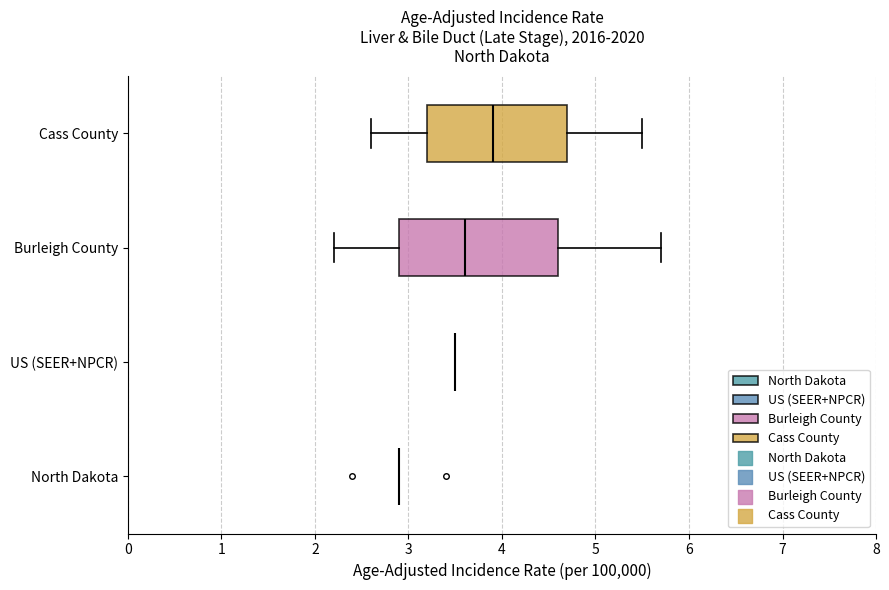

Reading bottom to top, read every box against the x-axis: the position of its median line, the range the box covers, and the ends of its whiskers. The values are not printed on the chart, so give them approximately, as read against the axis.

North Dakota: box collapsed to a line at 2.9, whiskers 2.9 to 2.9
US (SEER+NPCR): box collapsed to a line at 3.5, whiskers 3.5 to 3.5
Burleigh County: median 3.6, box 2.9 to 4.6, whiskers 2.2 to 5.7
Cass County: median 3.9, box 3.2 to 4.7, whiskers 2.6 to 5.5